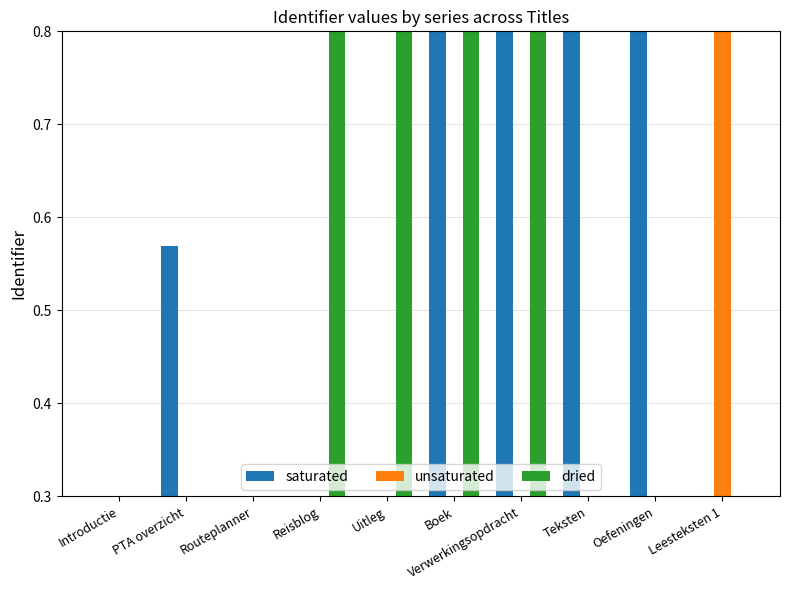

Does the chart contain any negative values?

No